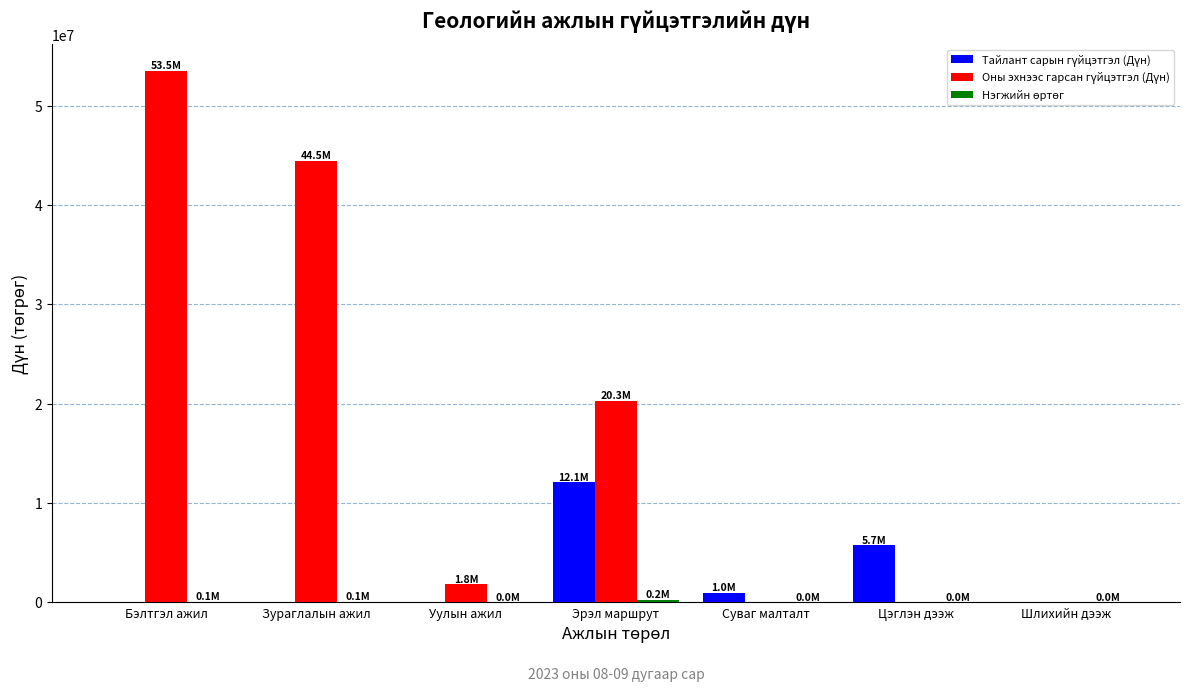

At which category is the sum across all series the highest?

Бэлтгэл ажил